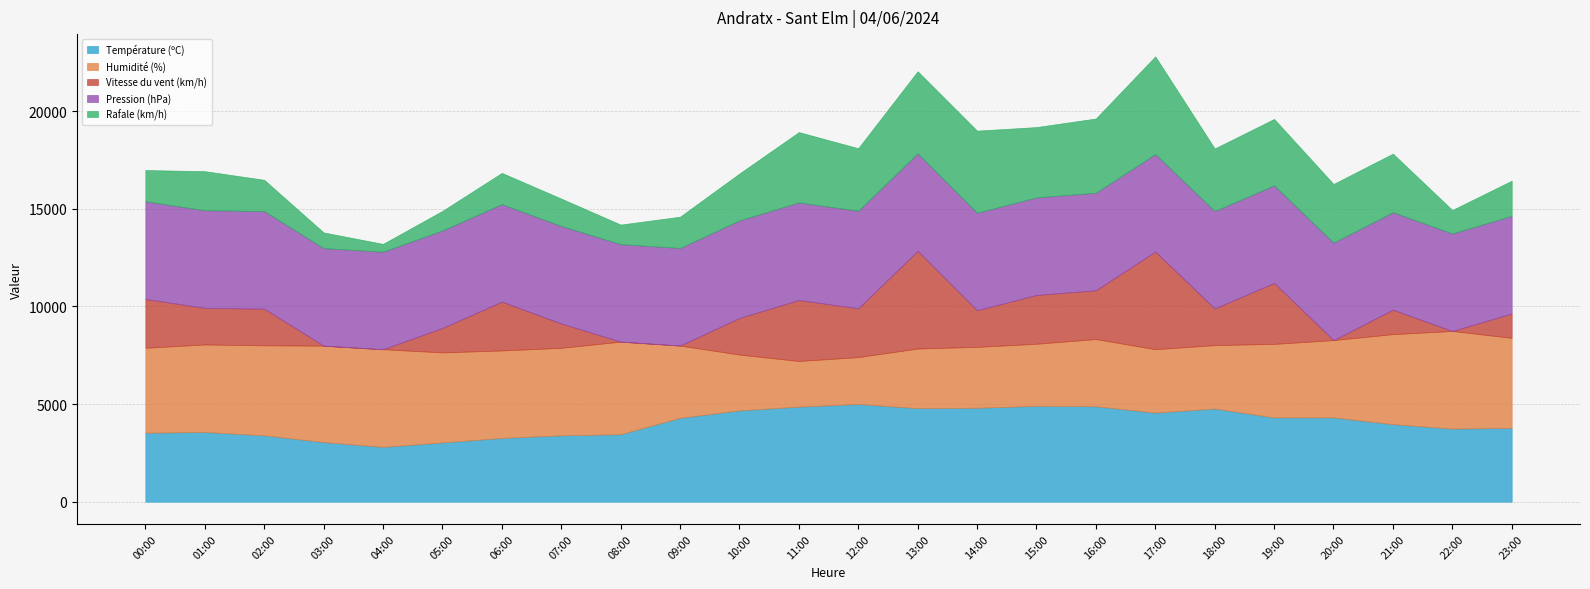

What is the difference between the Humidité (%) values at 15:00 and 12:00?

12.0